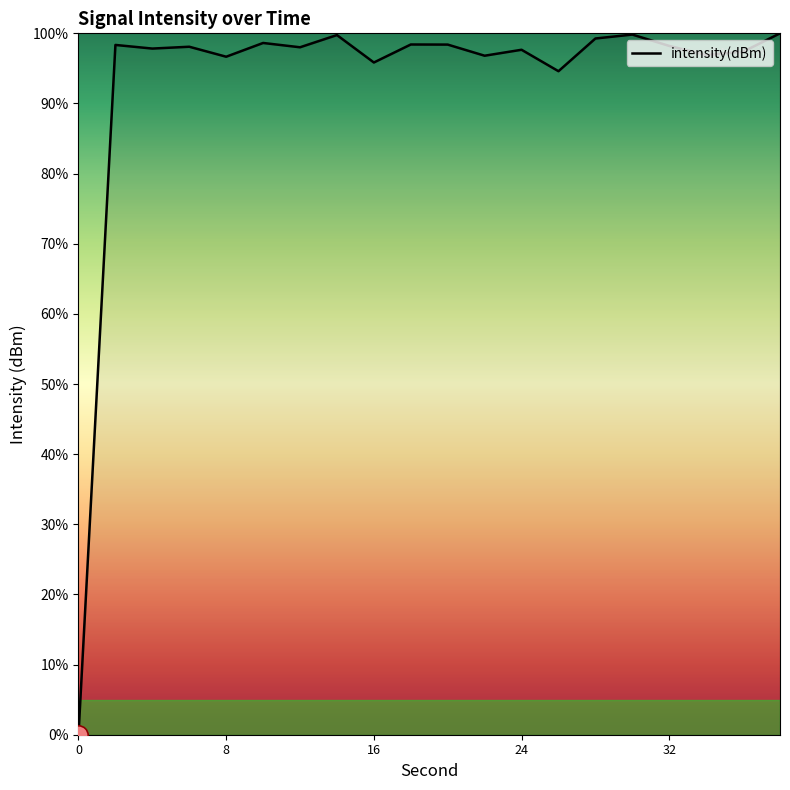

What is the difference between the maximum and minimum values?

100.0